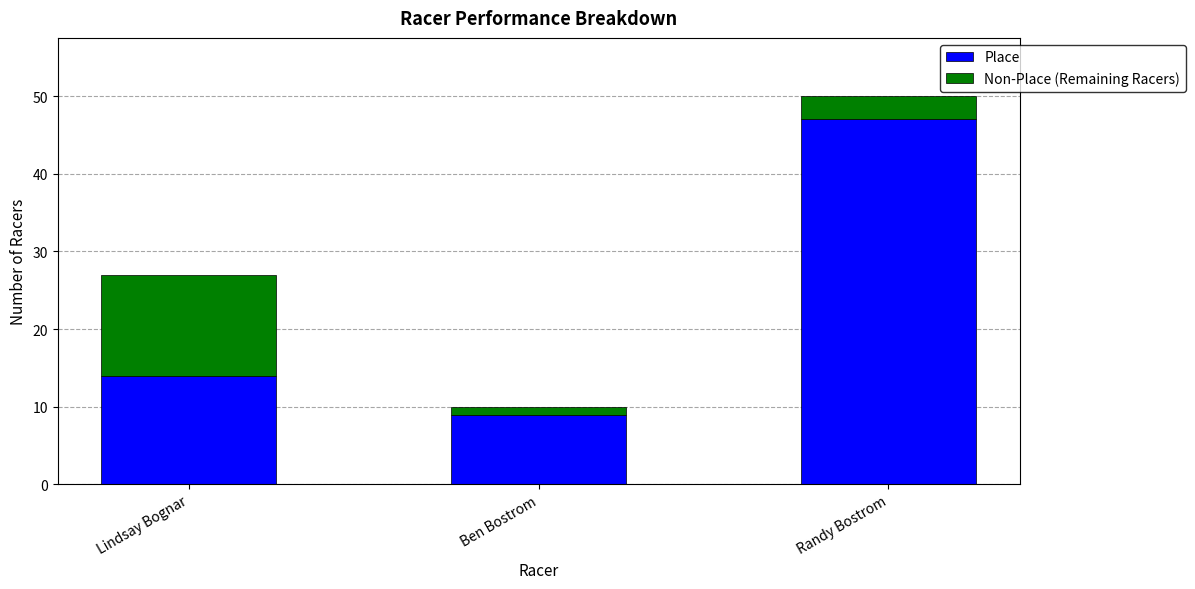

The value of Place at Lindsay Bognar is 22. True or false?

False